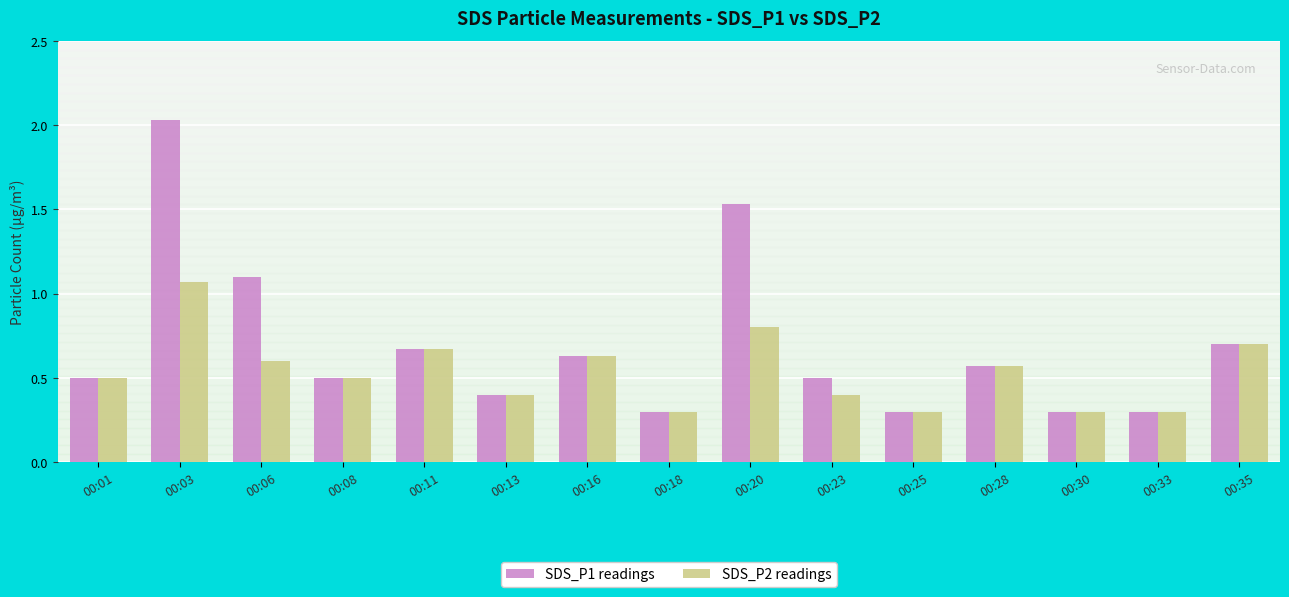

What are all the series names shown in the legend?

SDS_P1 readings, SDS_P2 readings